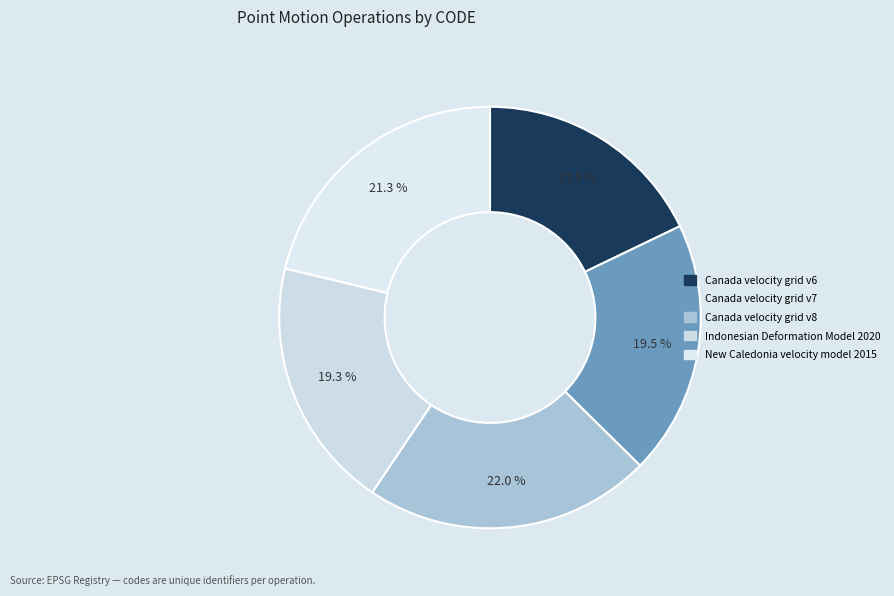

To the nearest percent, what portion does Canada velocity grid v6 represent?

18%